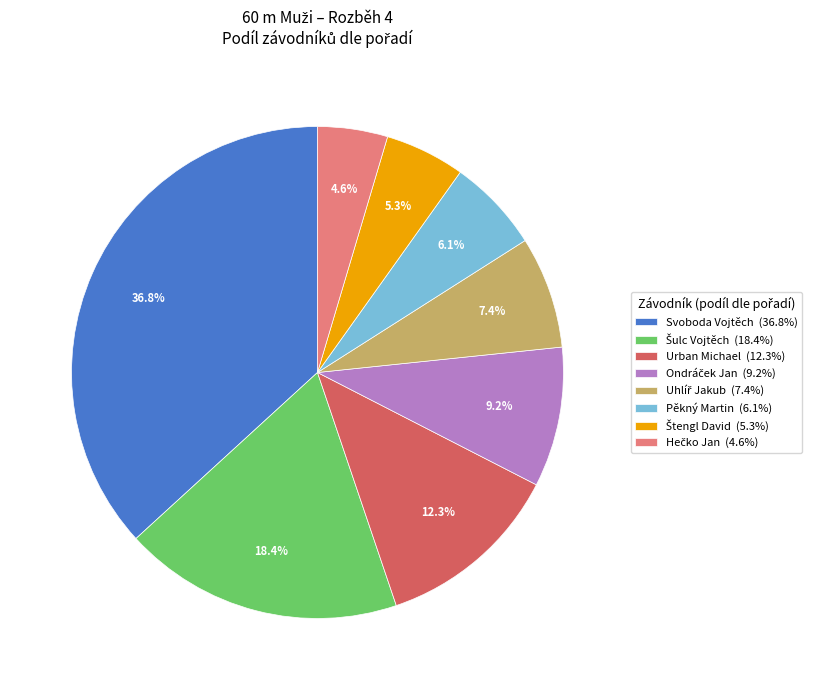

Between Urban Michael (12.3%) and Pěkný Martin (6.1%), which is larger?

Urban Michael (12.3%)